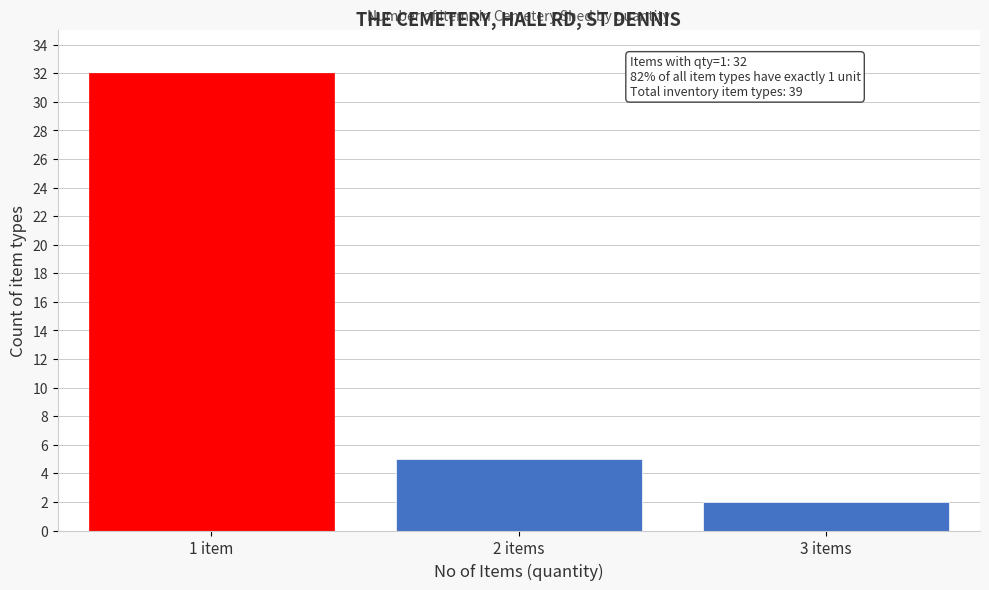

Reading left to right, transcribe all the data shown in this chart.

32	5	2